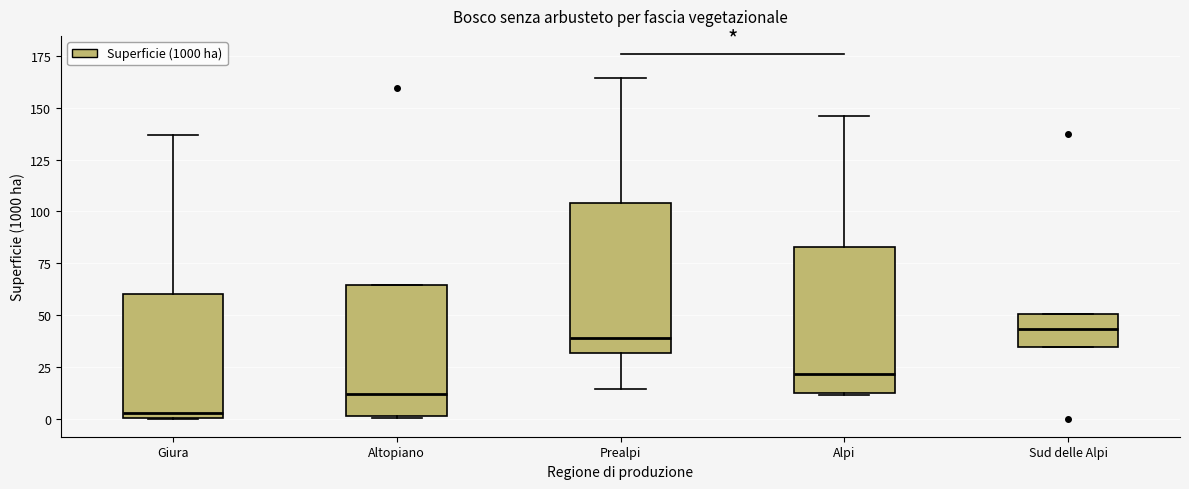

Reading left to right, transcribe this box plot: for each box, give where its median line is, the range the box spans, and where its two whiskers end, as read against the y-axis. The values are not printed on the chart, so give them approximately, as read against the axis.

Giura: median 5, box 0 to 60, whiskers 0 to 135
Altopiano: median 10, box 0 to 65, whiskers 0 to 65
Prealpi: median 40, box 30 to 105, whiskers 15 to 165
Alpi: median 20, box 10 to 85, whiskers 10 to 145
Sud delle Alpi: median 45, box 35 to 50, whiskers 35 to 50